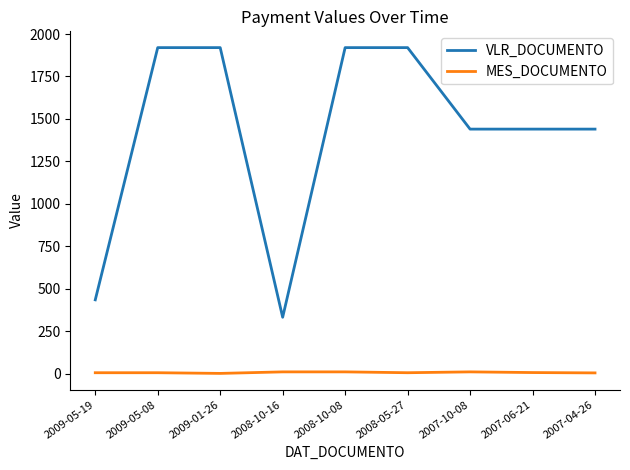

The value of MES_DOCUMENTO at 2009-01-26 is 1.0. True or false?

True